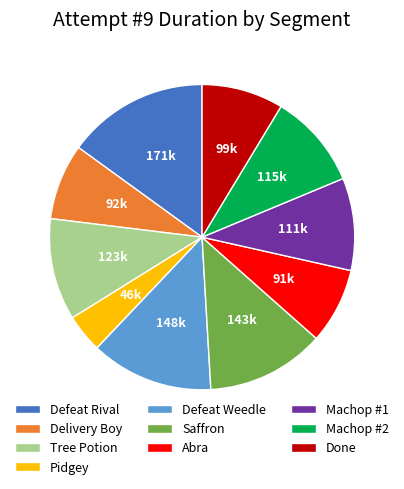

Is there any slice that represents more than half of the pie?

No